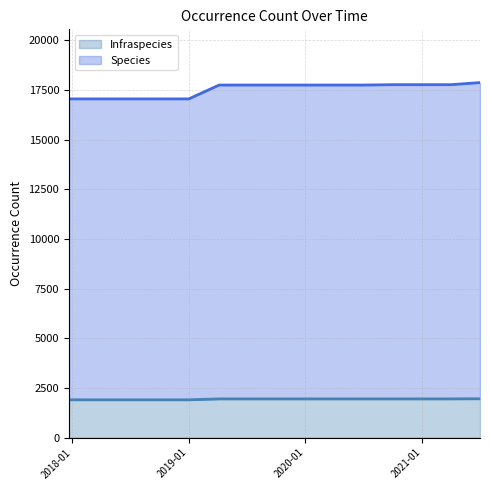

What is the lowest value of the Infraspecies series?

1900